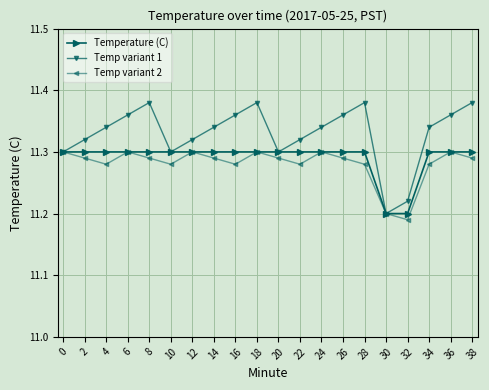

What is the sum of all Temp variant 2 values?

225.6